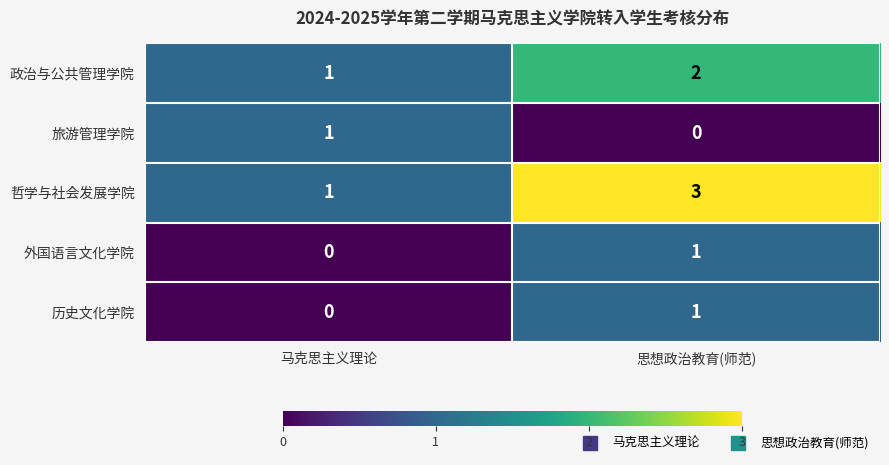

Which series has the largest total across all categories?

哲学与社会发展学院